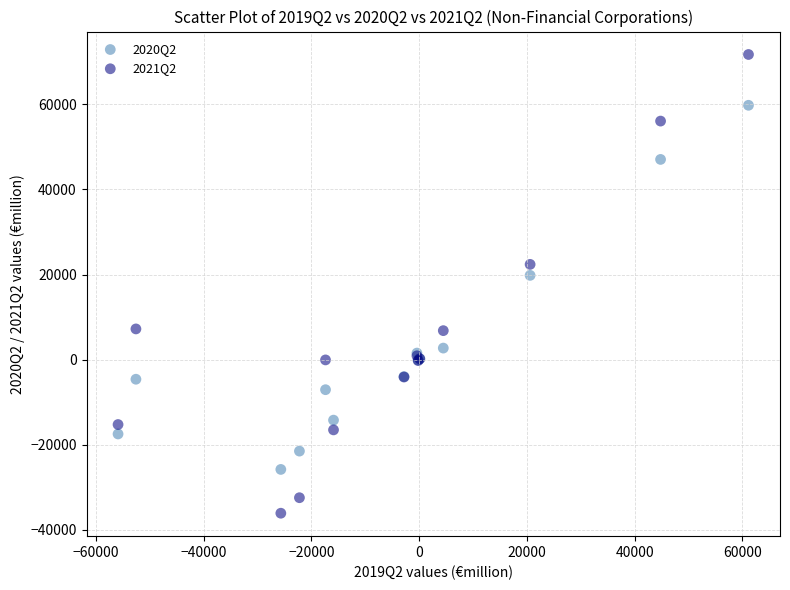

Which series contains the lowest Y value?

2021Q2